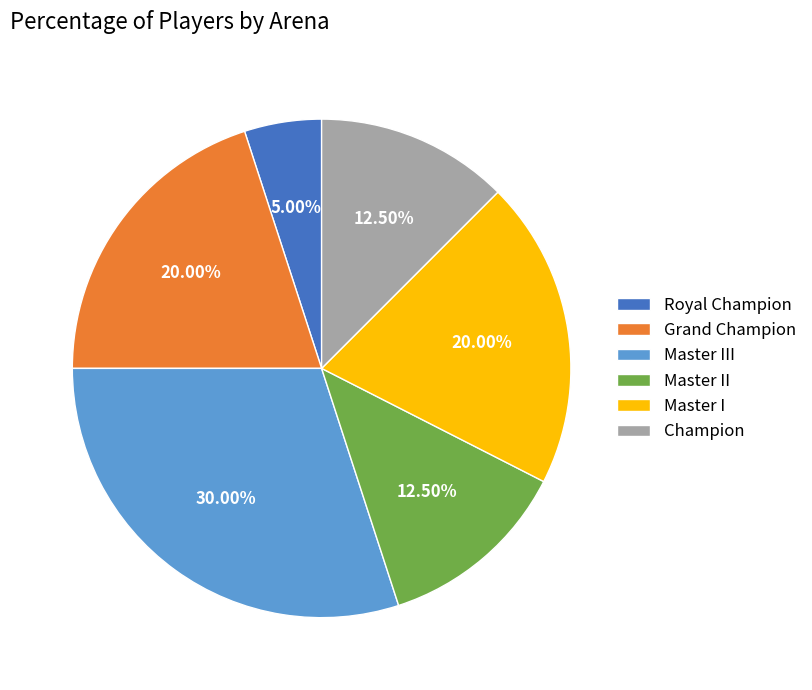

Is there a majority slice in this chart?

No